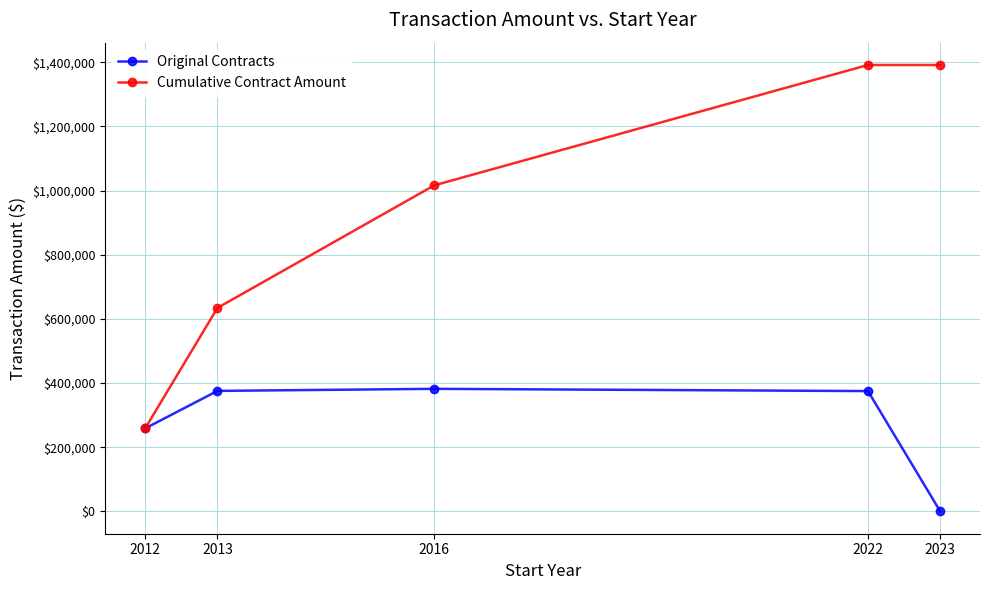

At how many categories does at least one series exceed 244958?

5